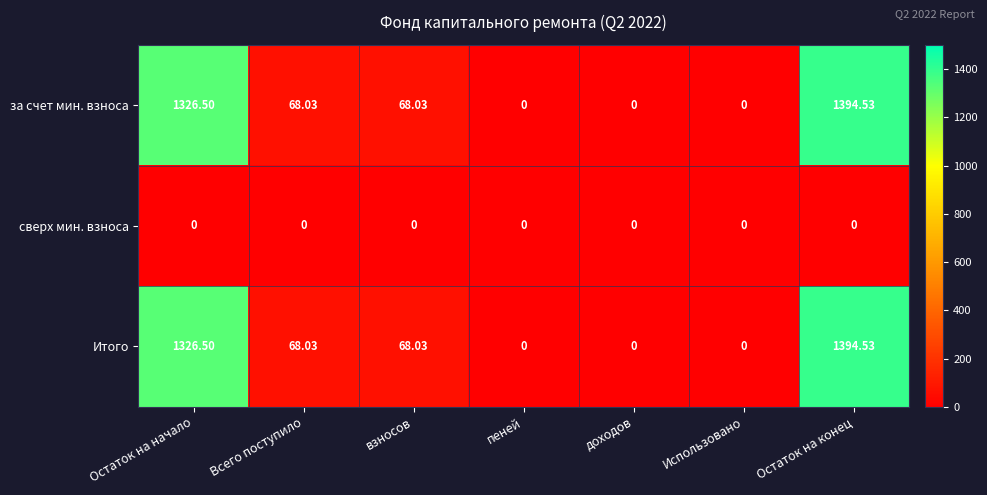

At how many categories does at least one series exceed 947?

2